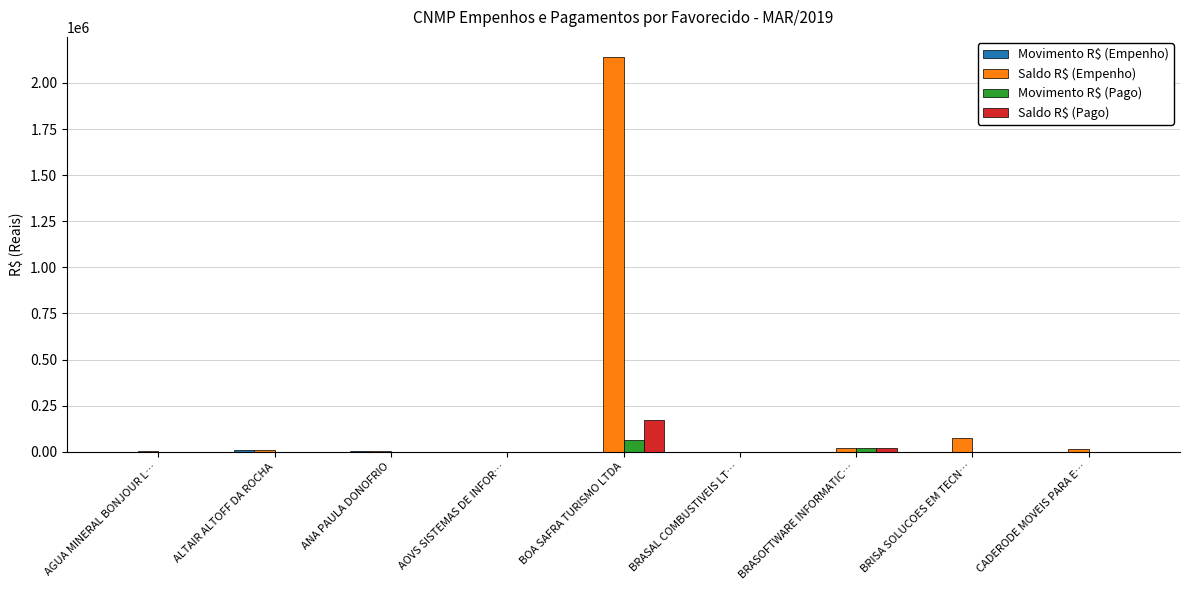

Count the number of data series in this chart.

4